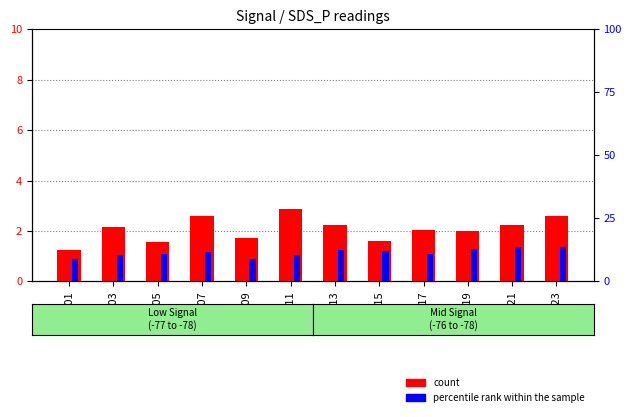

What is the value of the percentile rank within the sample bar at the 2nd from the left?

10.3